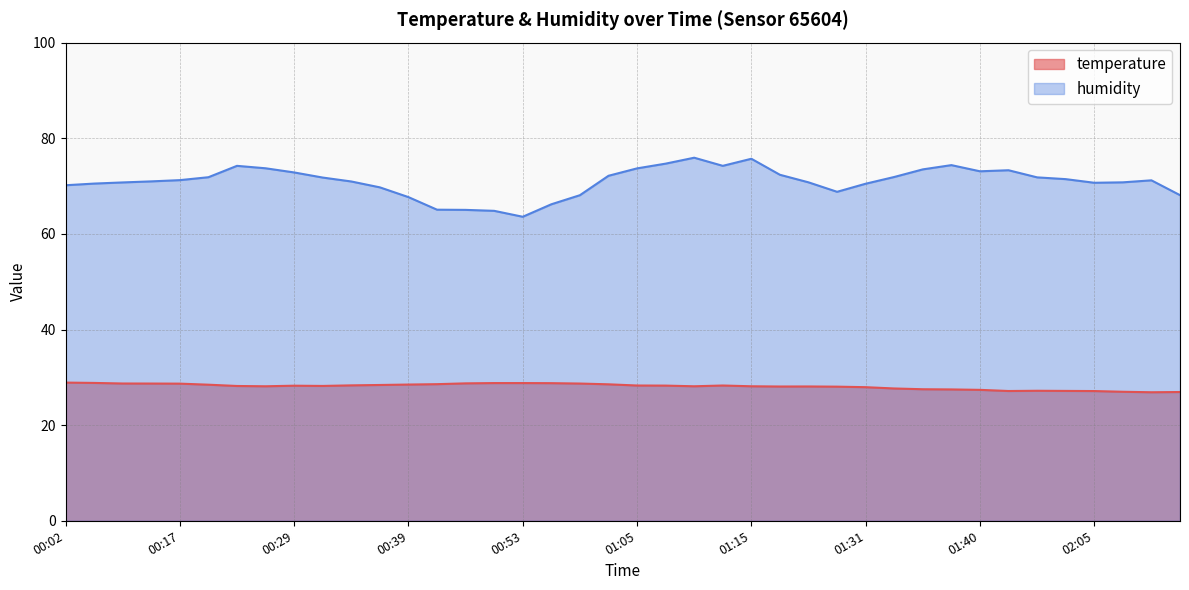

What is the difference between the maximum and minimum values in the temperature series?

2.0